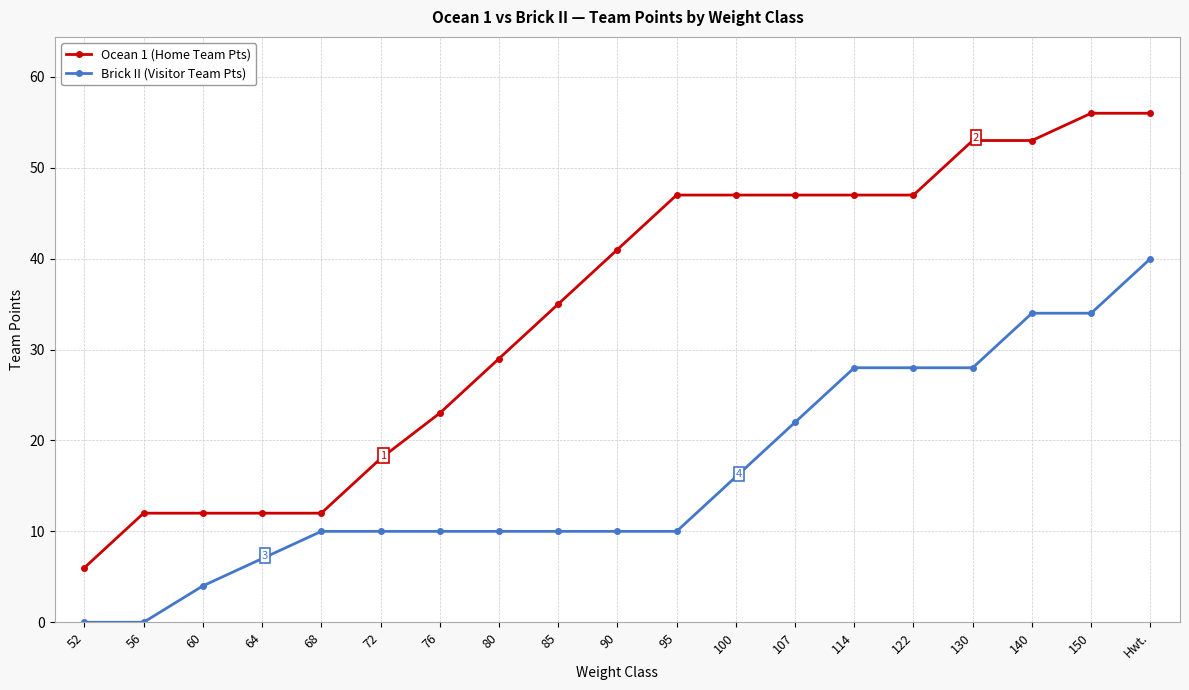

What position from the left is 114?

14